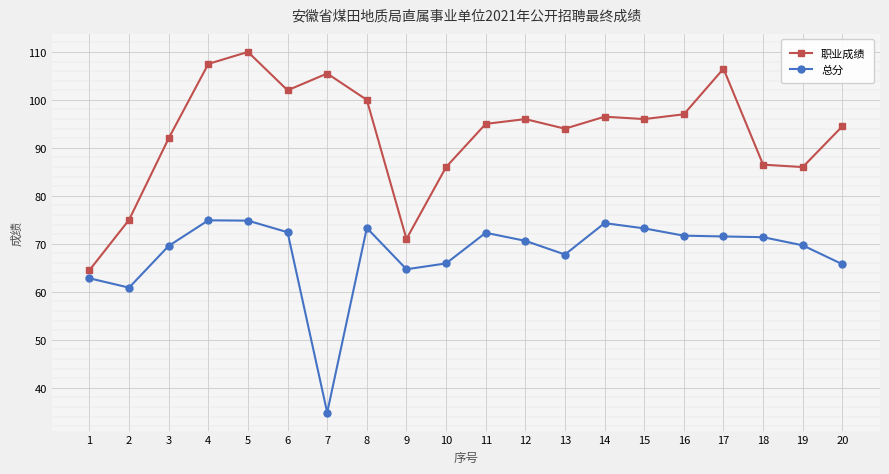

At which category is the sum across all series the highest?

5